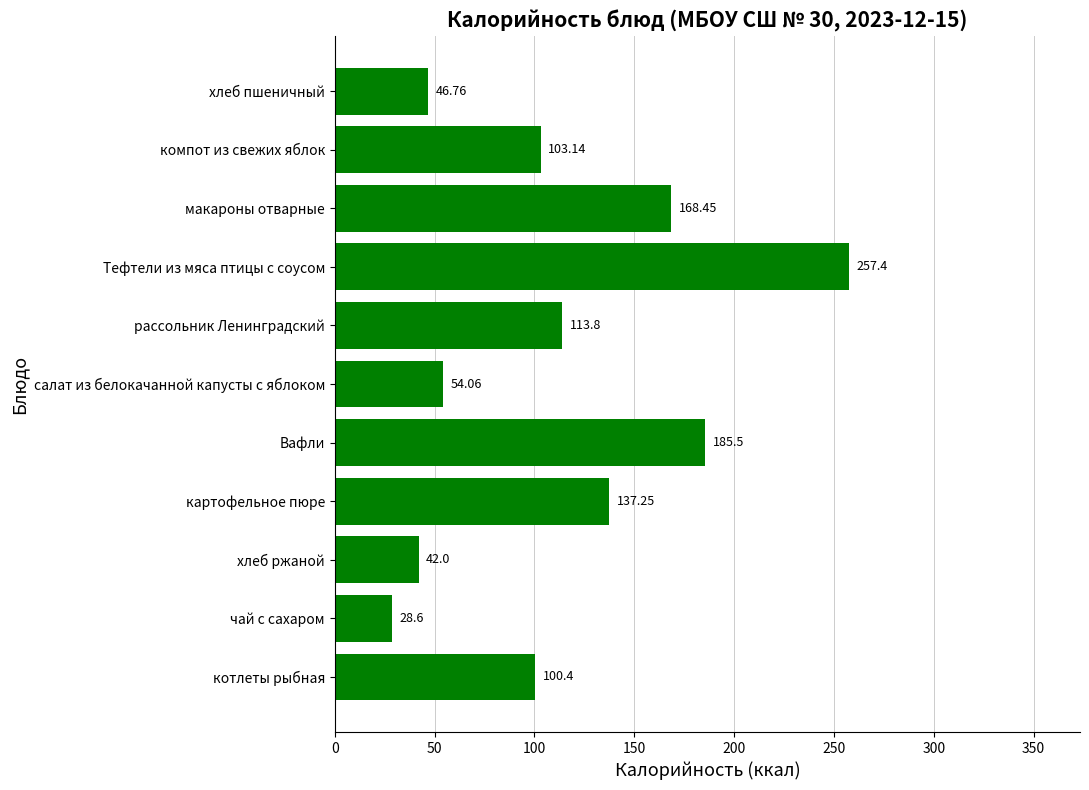

Approximately how many times larger is the value at хлеб ржаной compared to компот из свежих яблок?

0.4